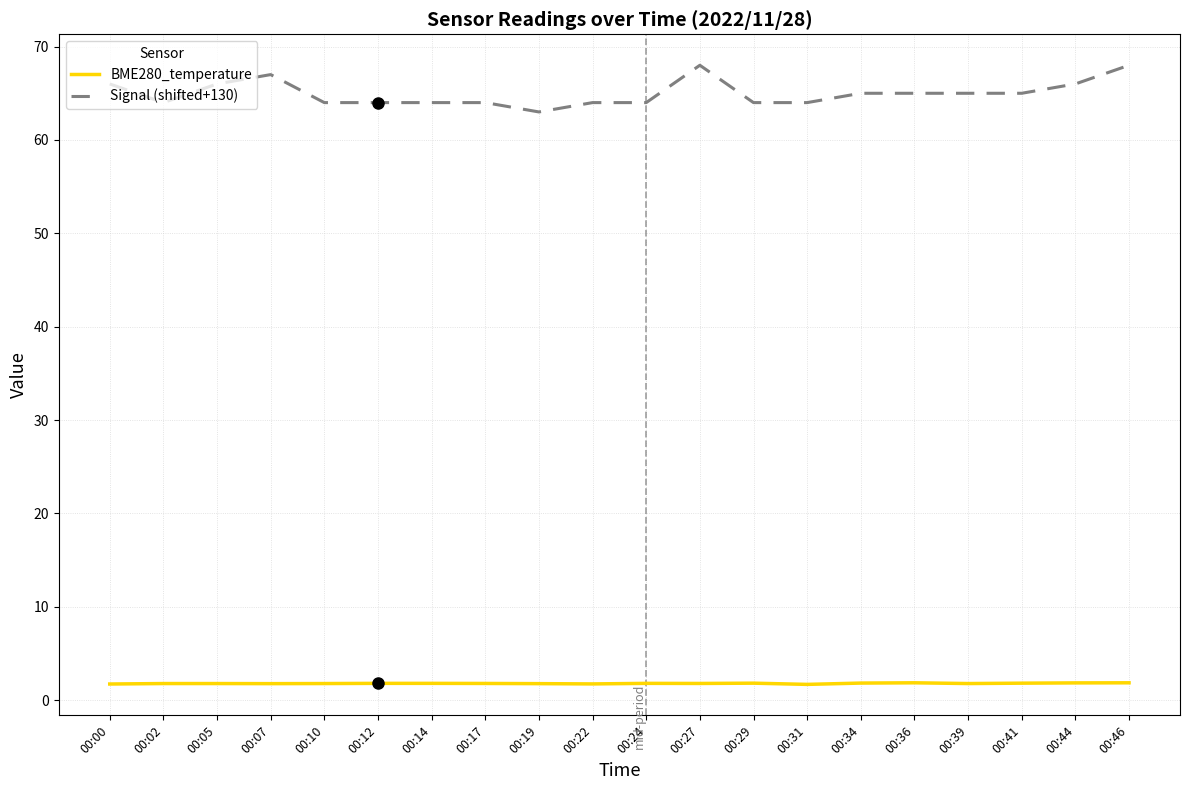

How many categories are shown in the chart?

20